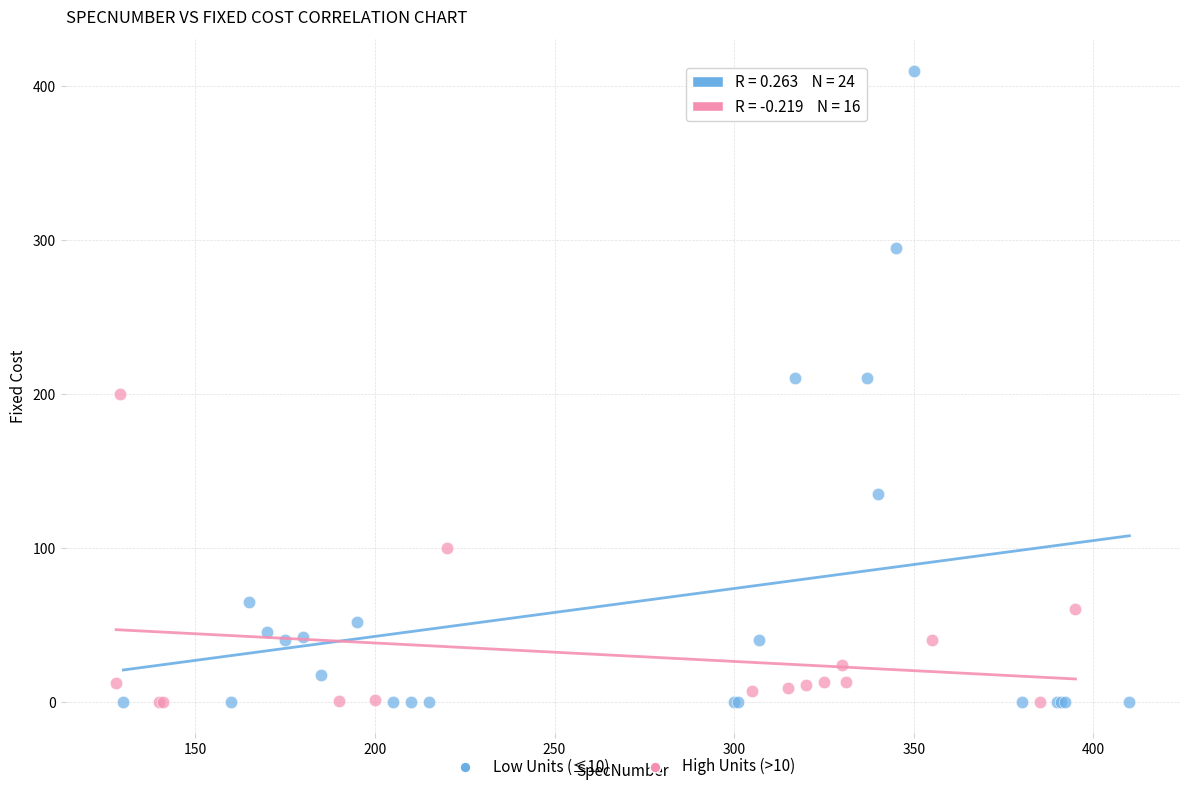

Which series has the largest Y range (max minus min)?

Low Units (≤10)